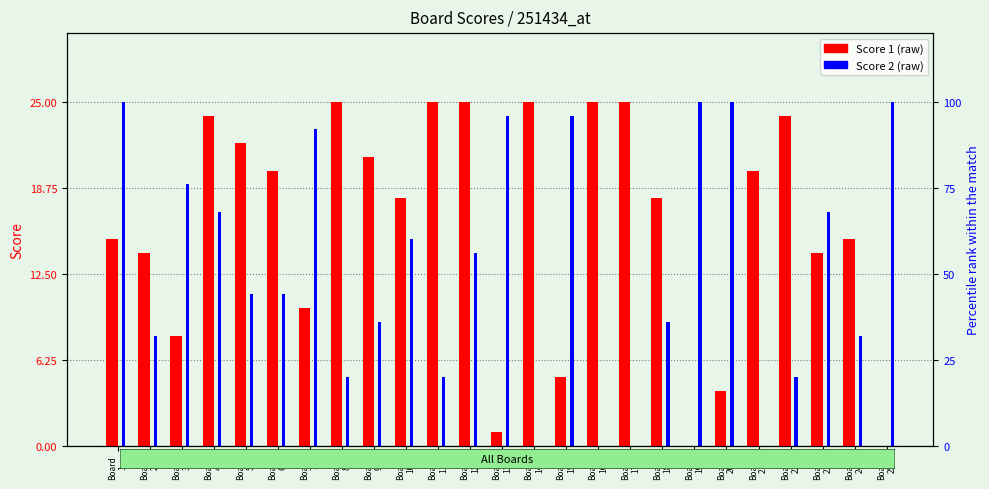

Which category has the lowest value across all series?

Board
19